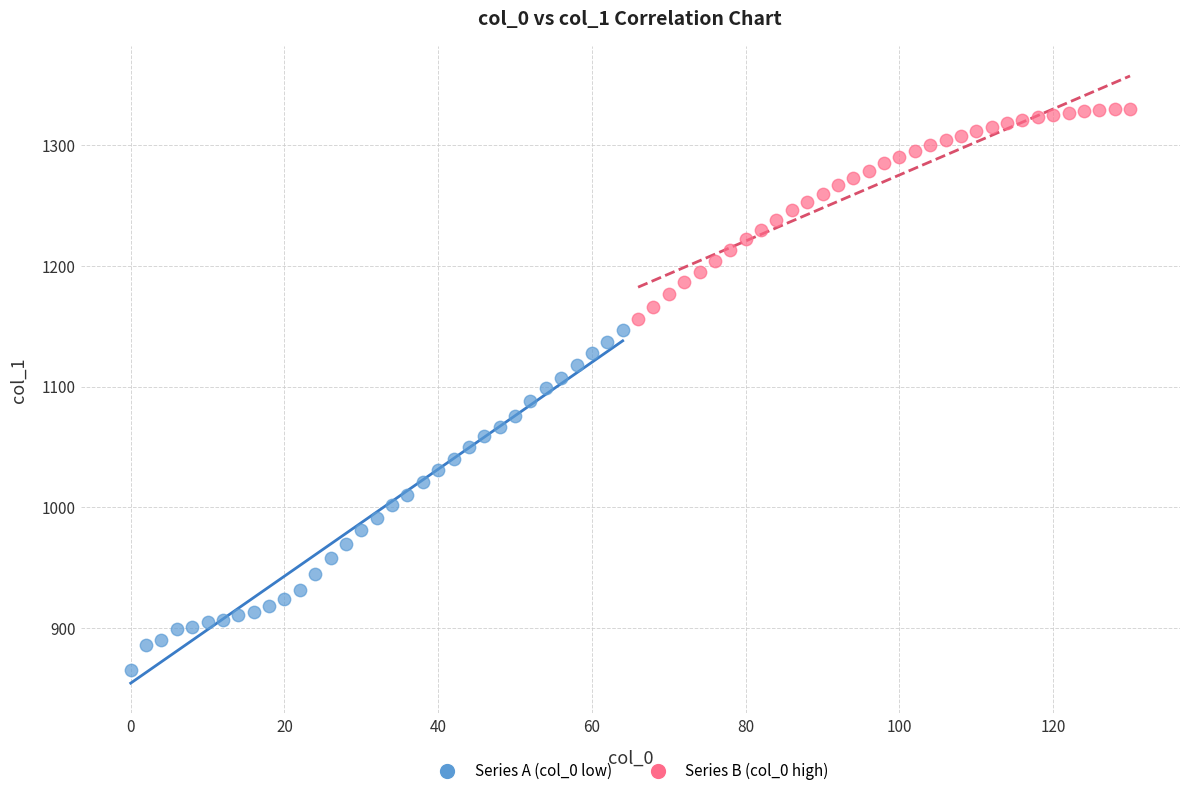

Which series contains the highest Y value?

Series B (col_0 high)